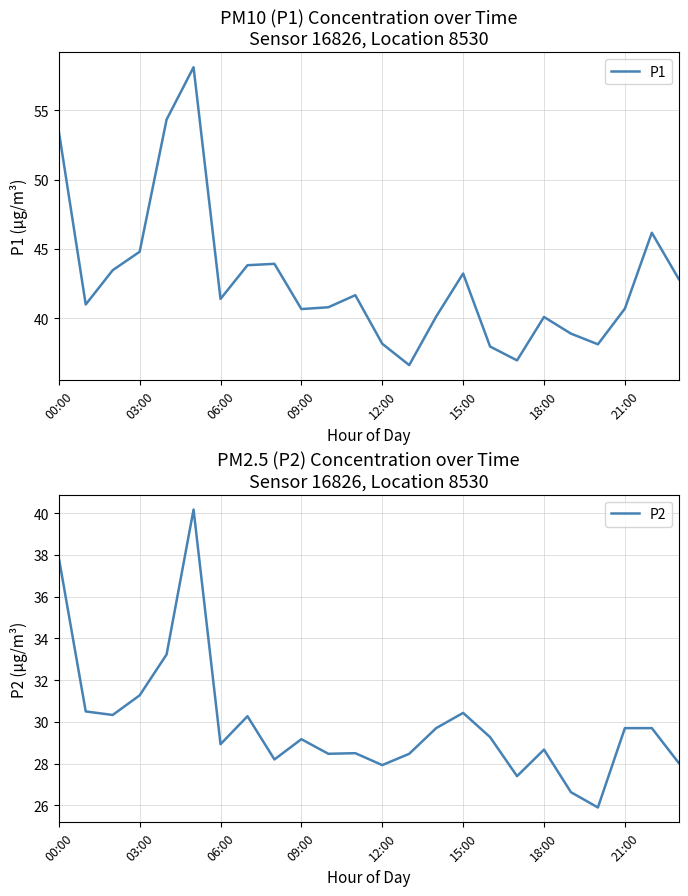

True or false: P2 and P1 cross at least once.

False